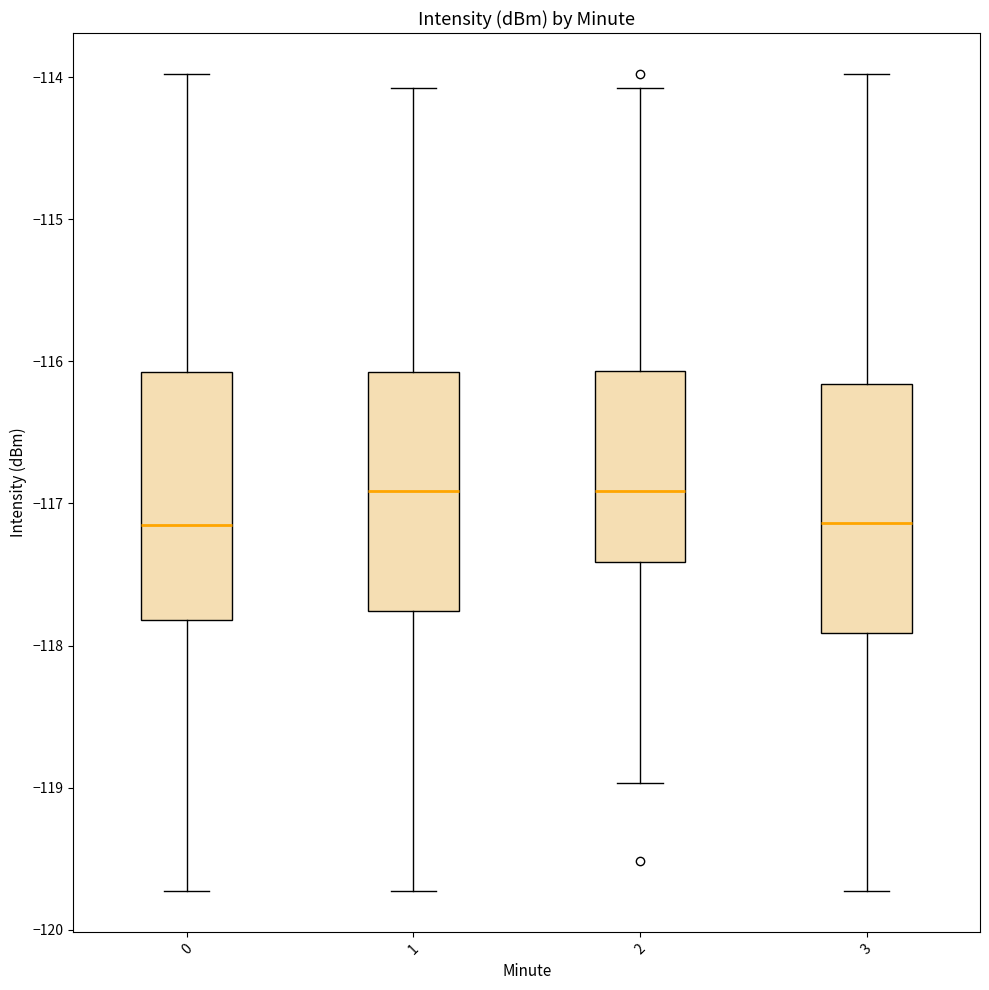

Reading left to right, read every box against the y-axis: the position of its median line, the range the box covers, and the ends of its whiskers. The values are not printed on the chart, so give them approximately, as read against the axis.

0: median -117.2, box -117.8 to -116.1, whiskers -119.7 to -114.0
1: median -116.9, box -117.8 to -116.1, whiskers -119.7 to -114.1
2: median -116.9, box -117.4 to -116.1, whiskers -119.0 to -114.1
3: median -117.1, box -117.9 to -116.2, whiskers -119.7 to -114.0